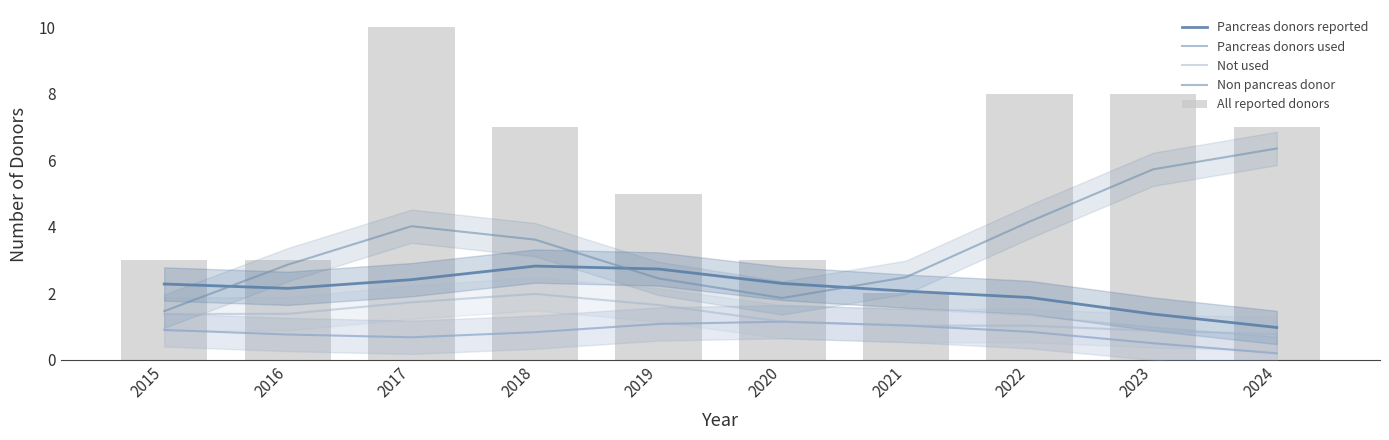

What are all the series names shown in the legend?

Pancreas donors reported, Pancreas donors used, Not used, Non pancreas donor, All reported donors